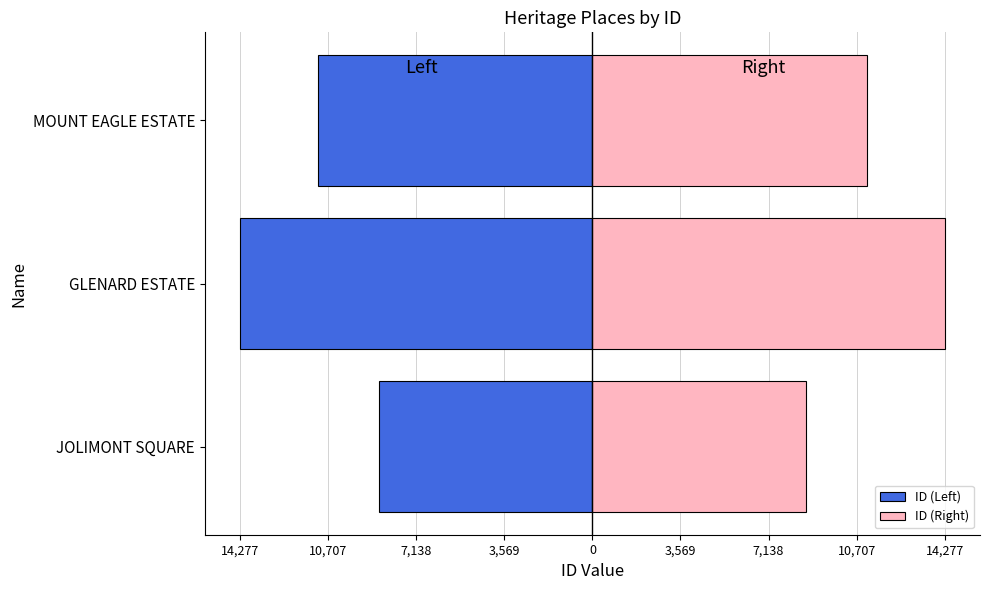

What is the sum of all ID (Left) values?

-34057